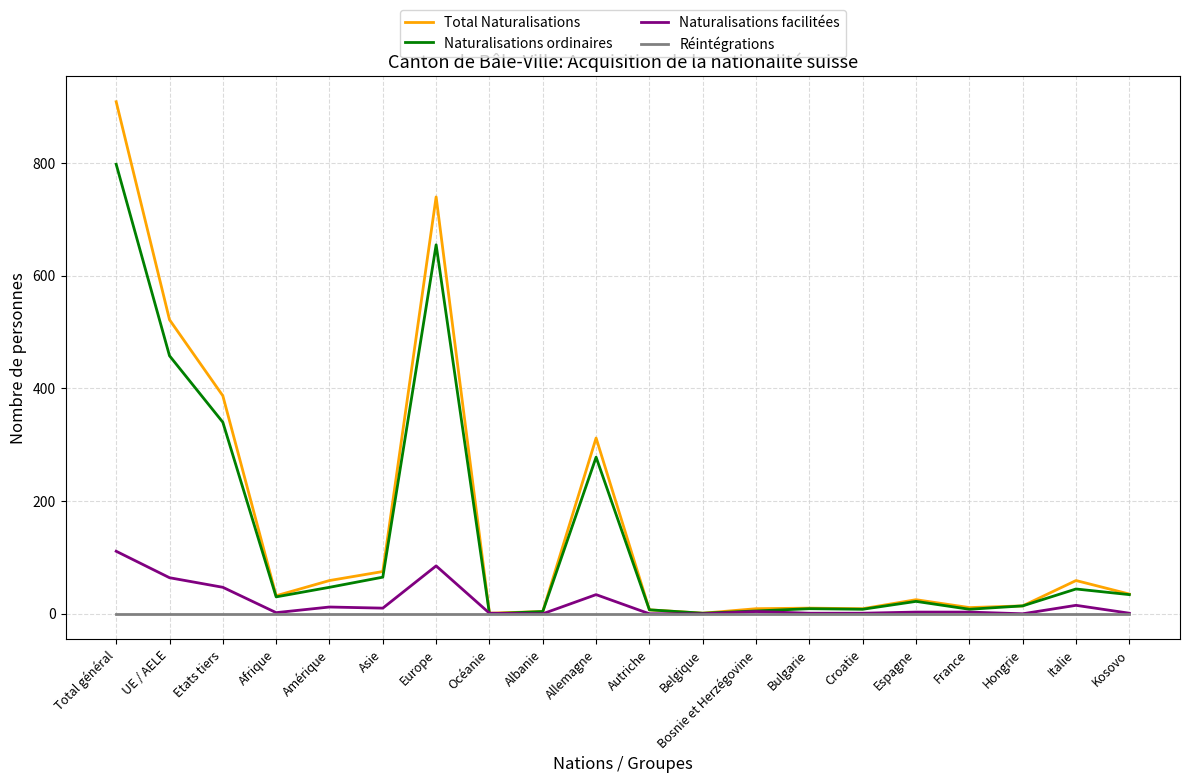

Count the number of categories in the chart.

20